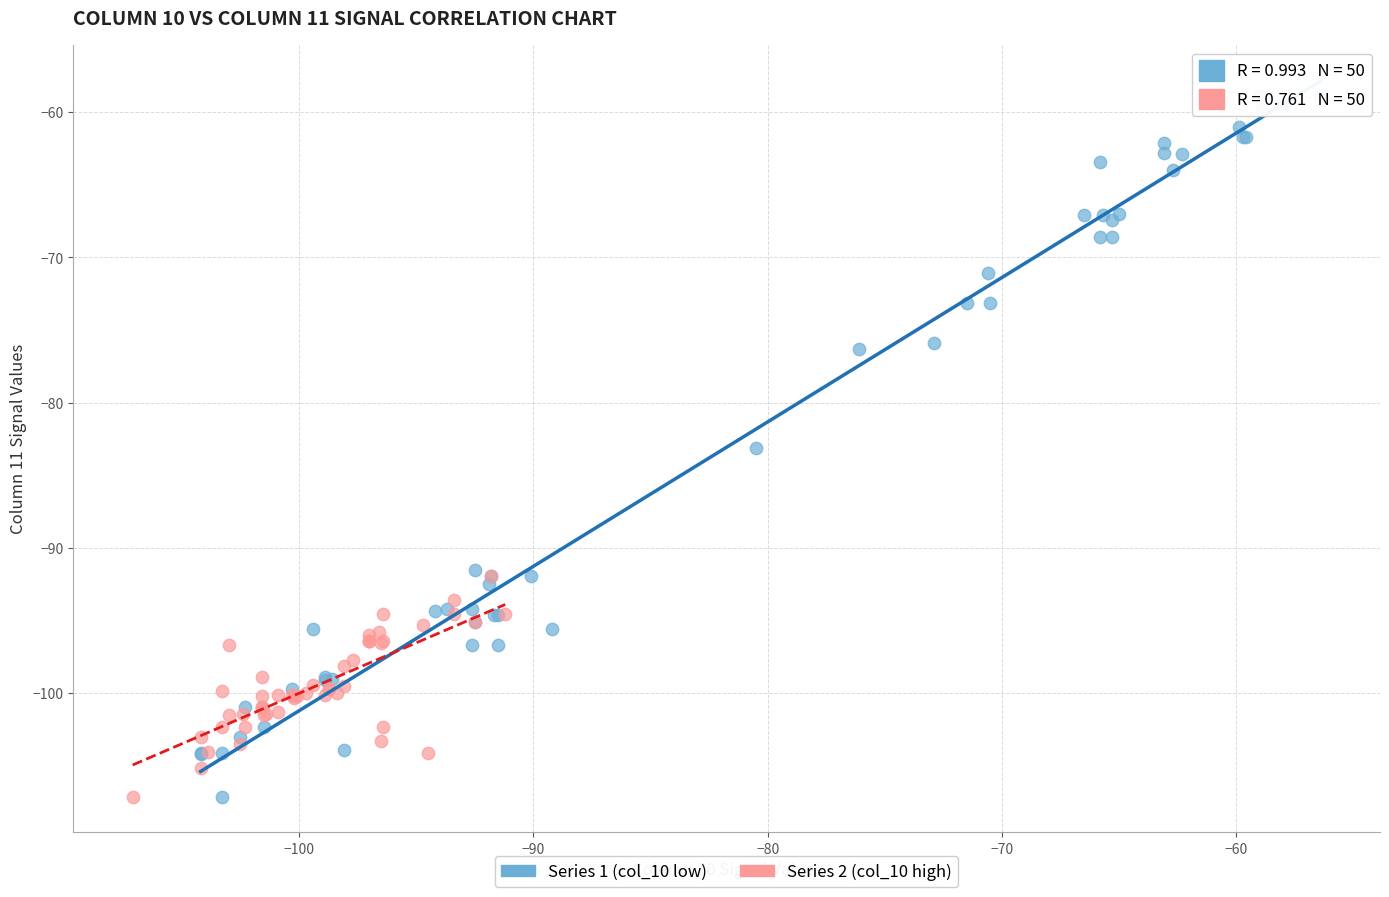

Which series contains the highest Y value?

Series 1 (col_10 low)